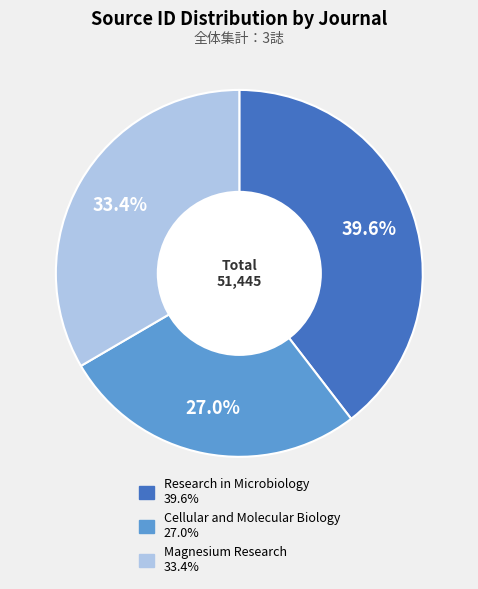

The Research in Microbiology slice represents 49% of the pie. True or false?

False